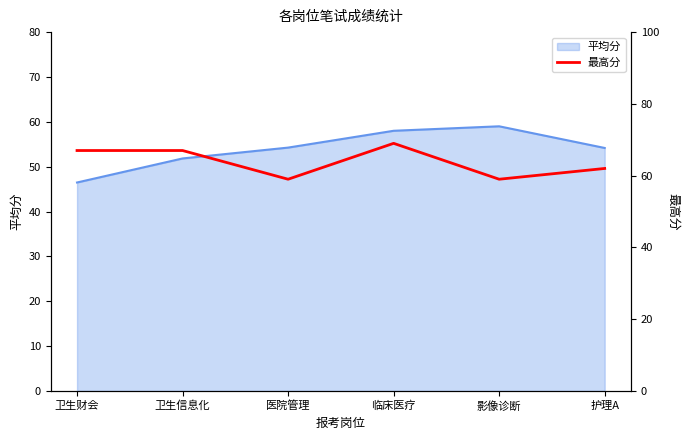

Read the 平均分 value at 卫生财会.

46.5